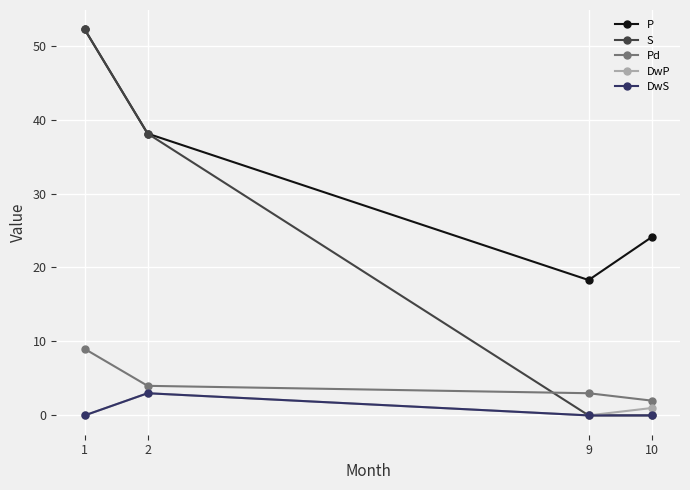

What is the difference between the maximum and minimum values in the DwS series?

3.0